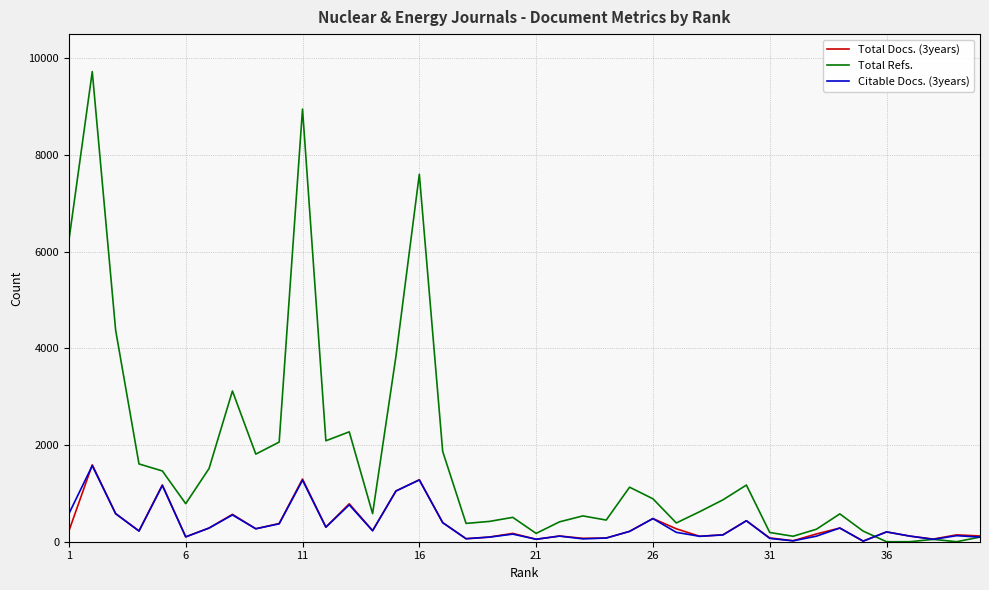

Which series has the widest spread of values?

Total Refs.